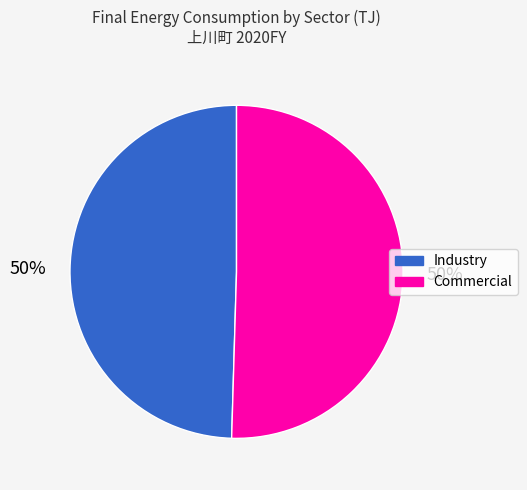

What percentage is the Commercial slice, to the nearest percent?

50%